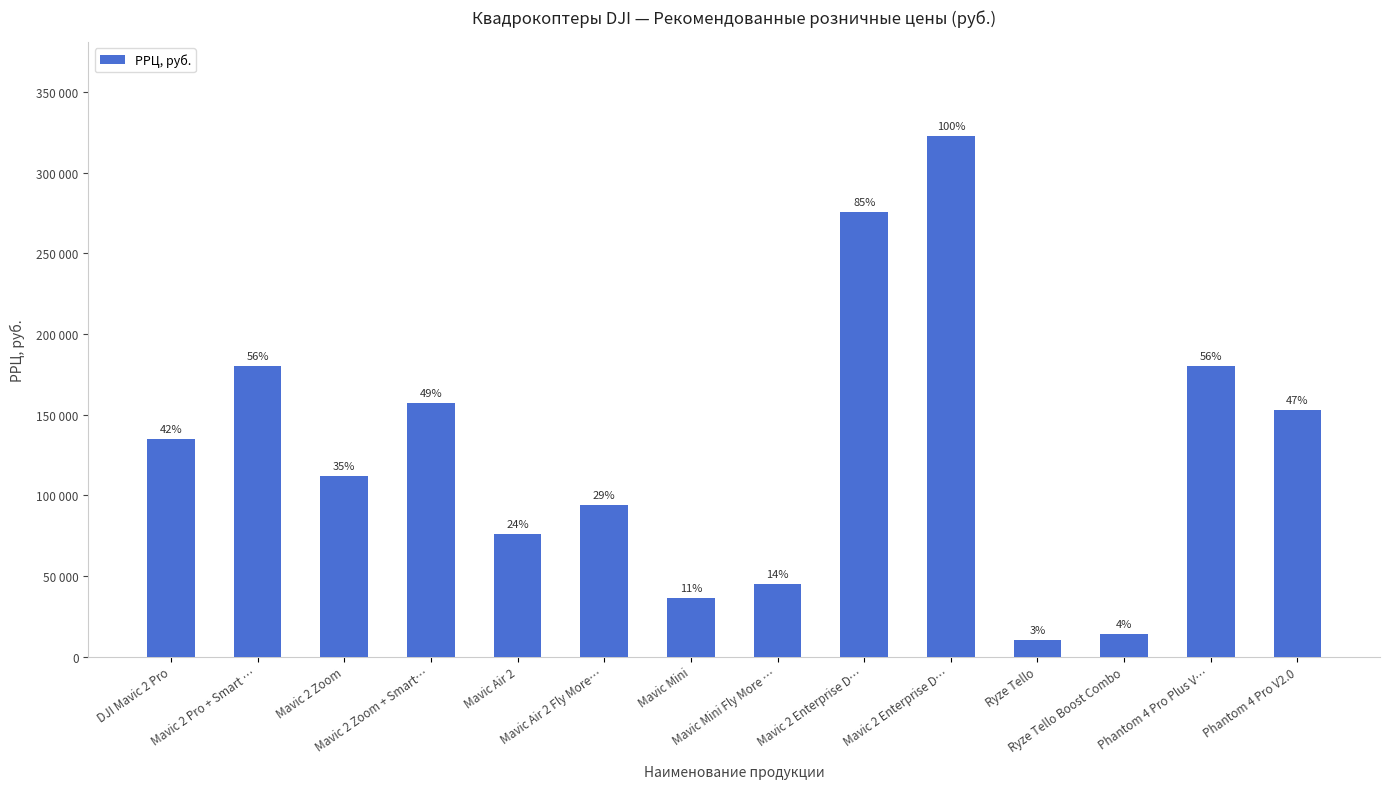

Reading left to right, extract all data points from this chart.

134990	179990	111990	156990	75990	93990	35990	44990	275405	322905	9990	13990	179990	152990